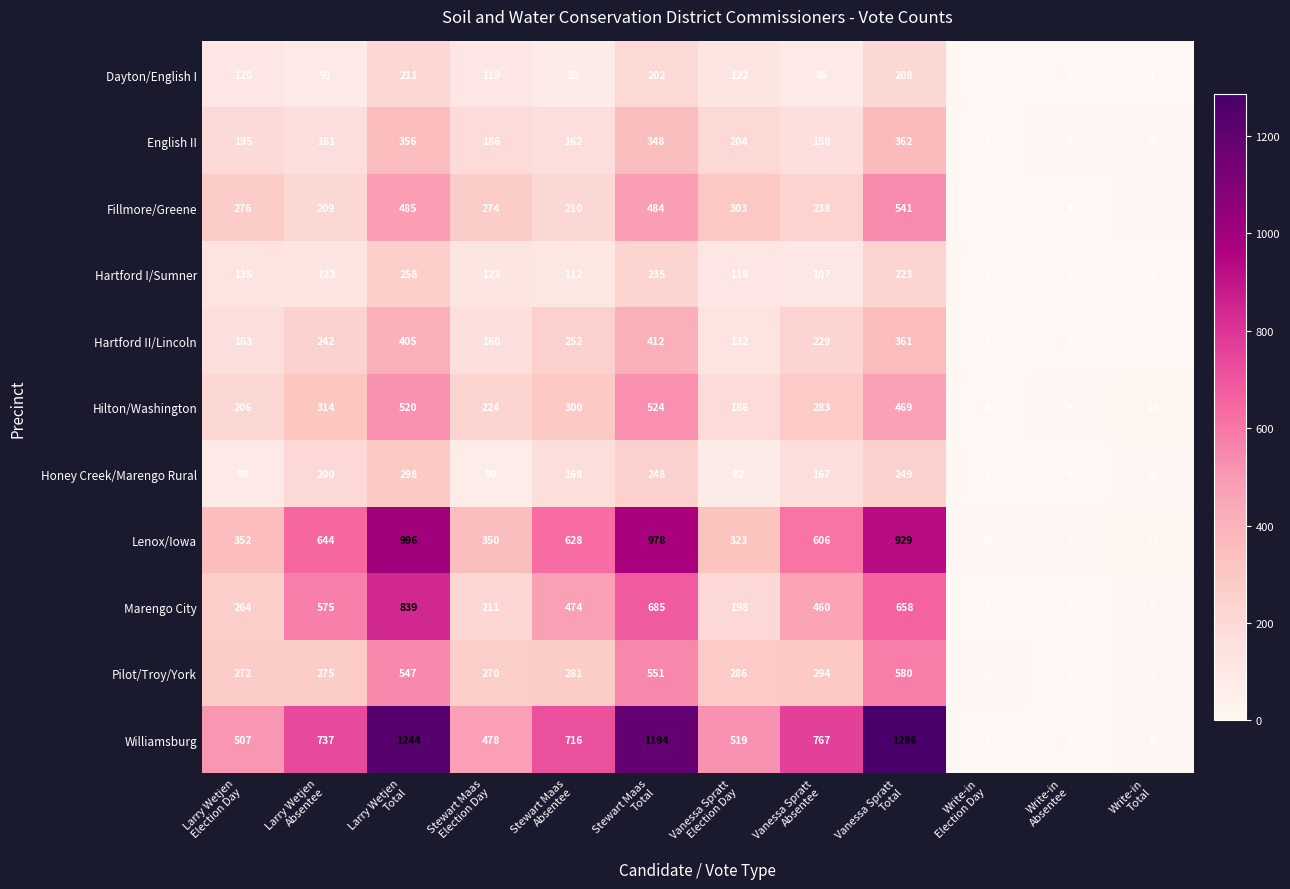

At how many categories does at least one series exceed 500?

8